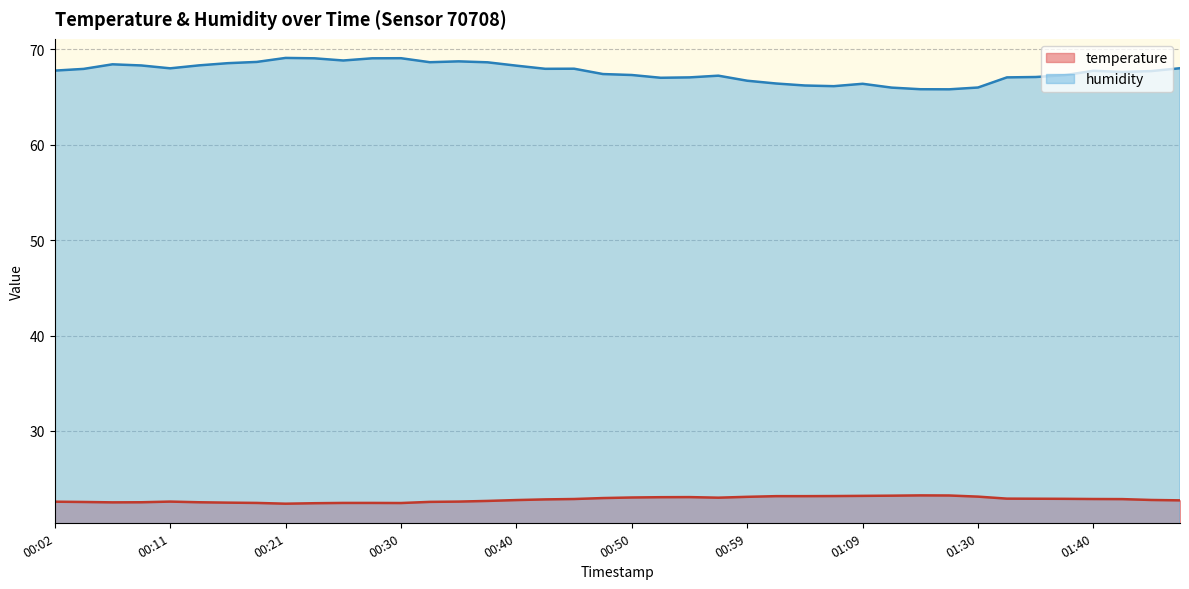

What is the spread (max minus min) of values at 00:16?

46.1